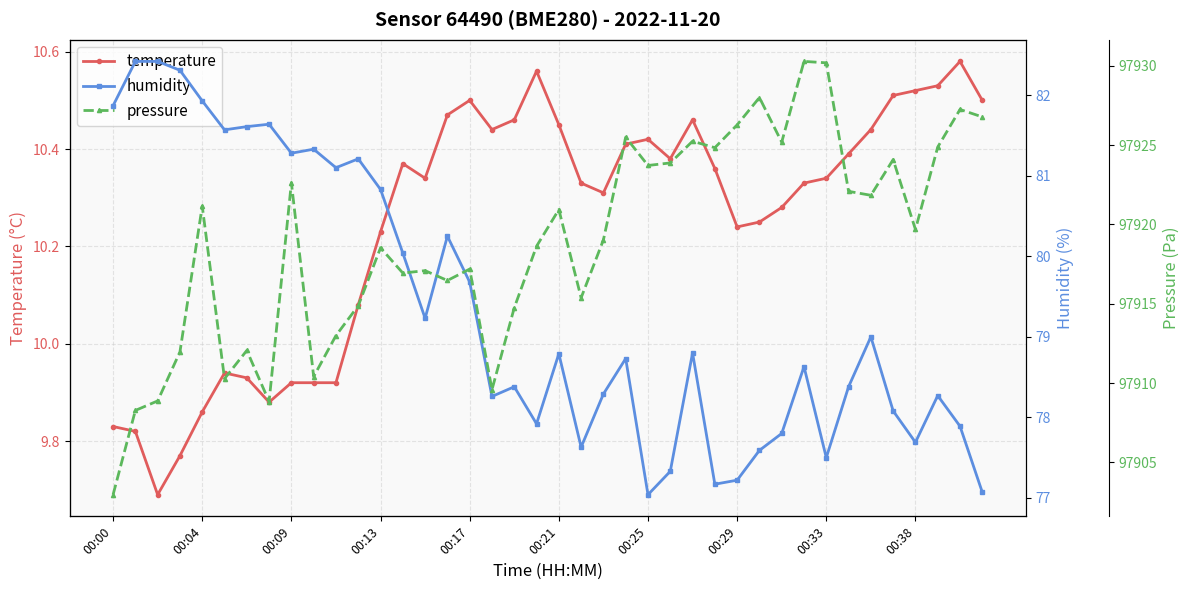

How many data points in pressure are less than 97919?

19